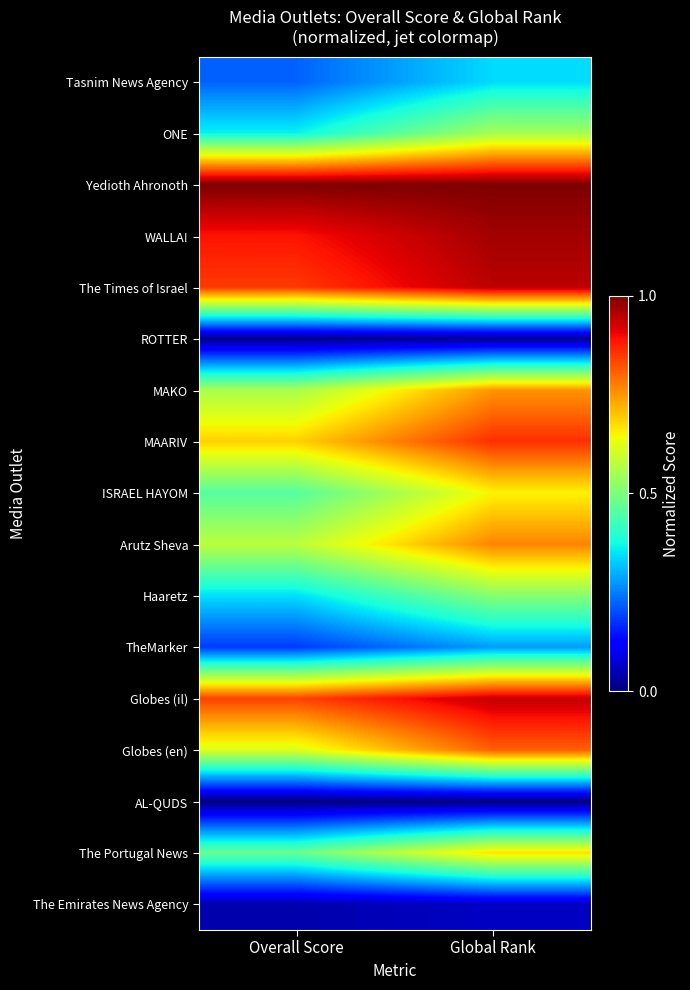

What is the spread (max minus min) of values at Overall Score?

1.0